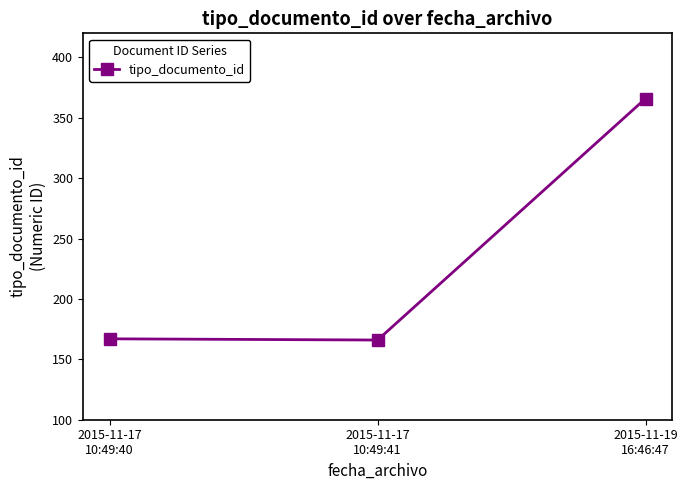

Where is the data nearest to the value 266?

2015-11-17
10:49:40